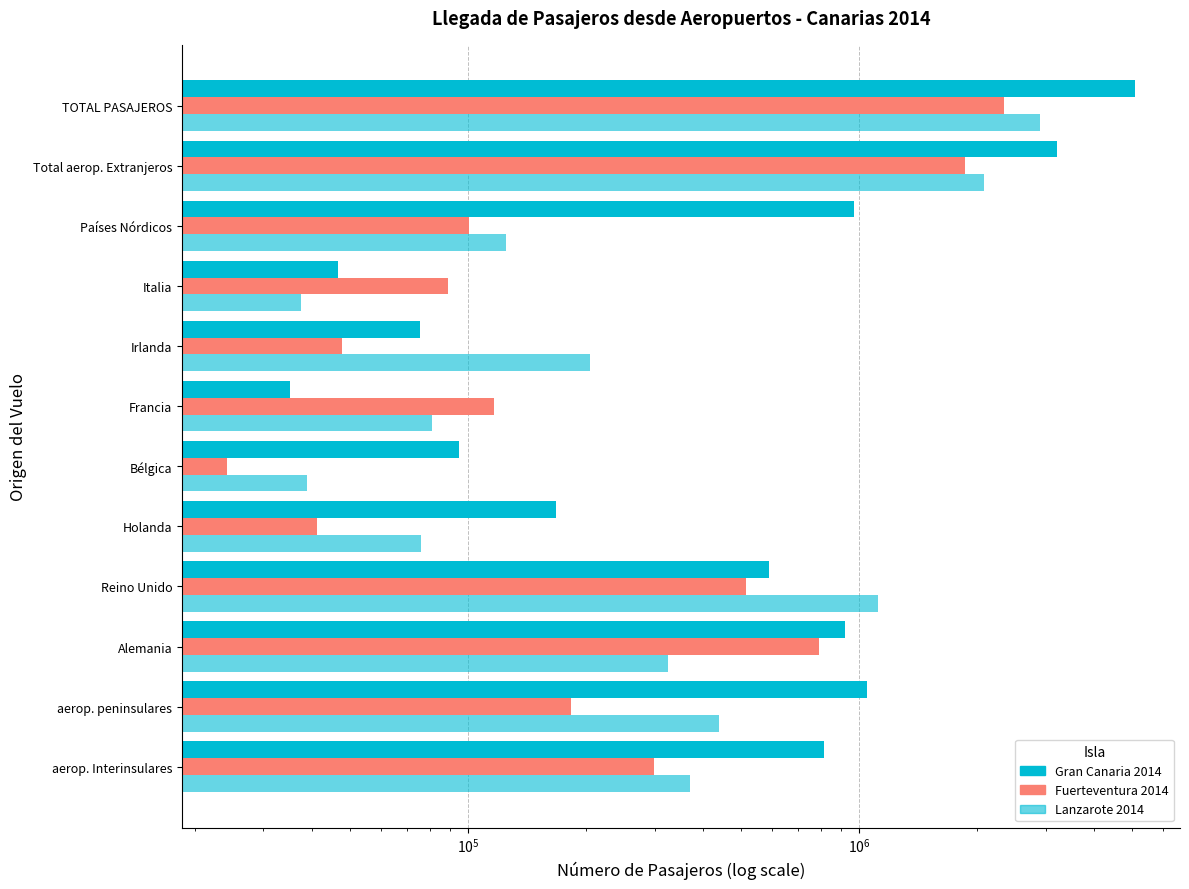

How many bars are there in each group?

3